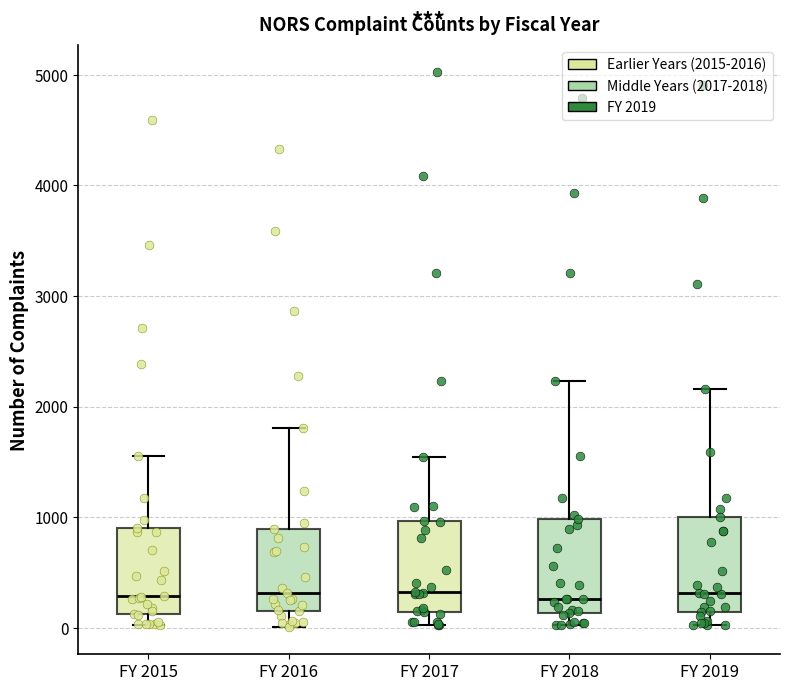

Reading left to right, transcribe this box plot: for each box, give where its median line is, the range the box spans, and where its two whiskers end, as read against the y-axis. The values are not printed on the chart, so give them approximately, as read against the axis.

FY 2015: median 300, box 100 to 900, whiskers 0 to 1600
FY 2016: median 300, box 200 to 900, whiskers 0 to 1800
FY 2017: median 300, box 100 to 1000, whiskers 0 to 1500
FY 2018: median 300, box 100 to 1000, whiskers 0 to 2200
FY 2019: median 300, box 100 to 1000, whiskers 0 to 2200